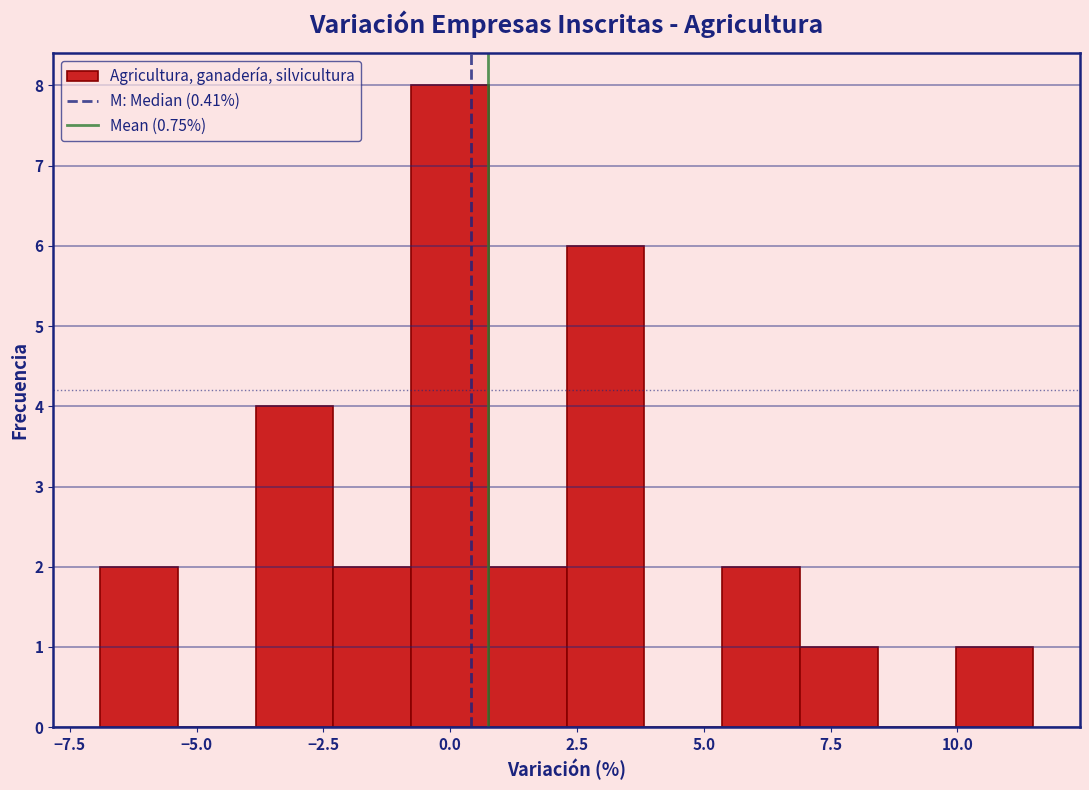

Around what value on the x-axis is the tallest bar? Give the approximate position of its centre, as read against the axis.

0.0